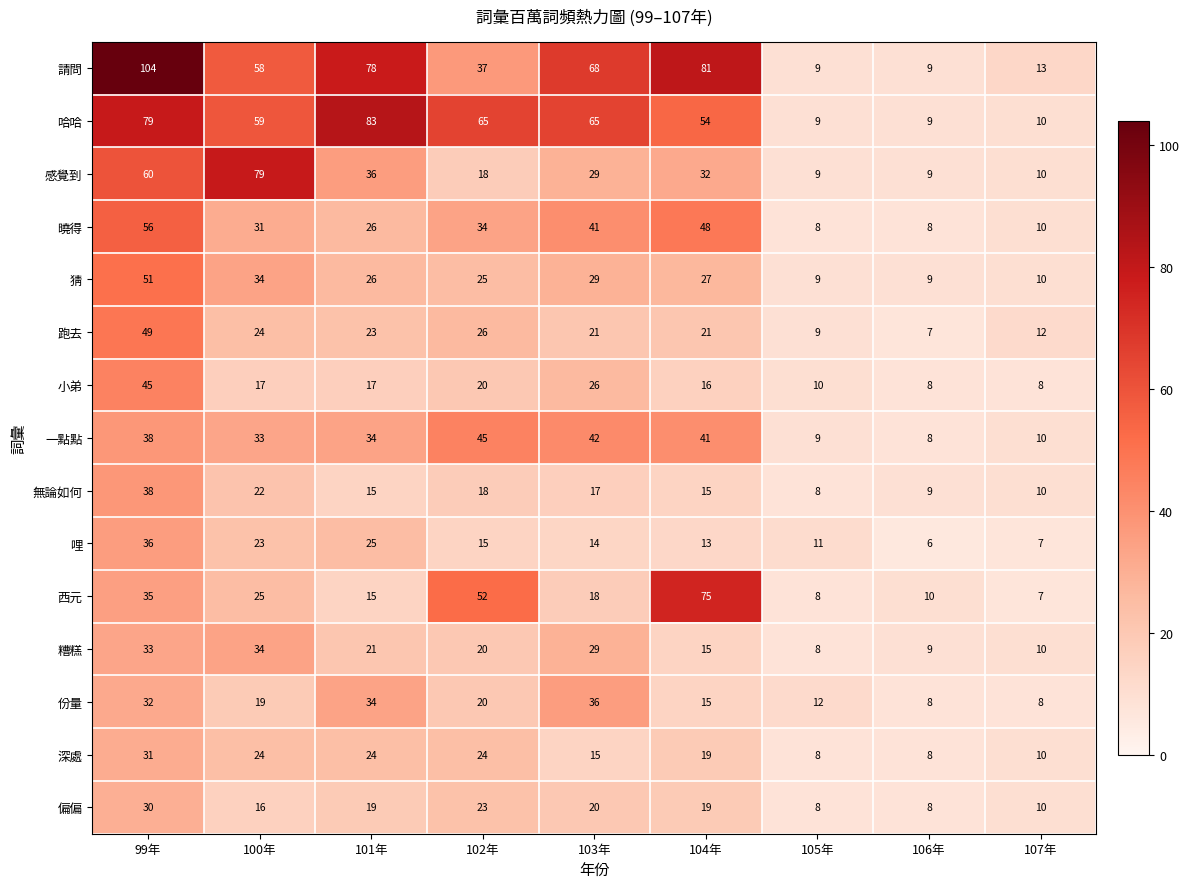

Which series has the widest spread of values?

請問